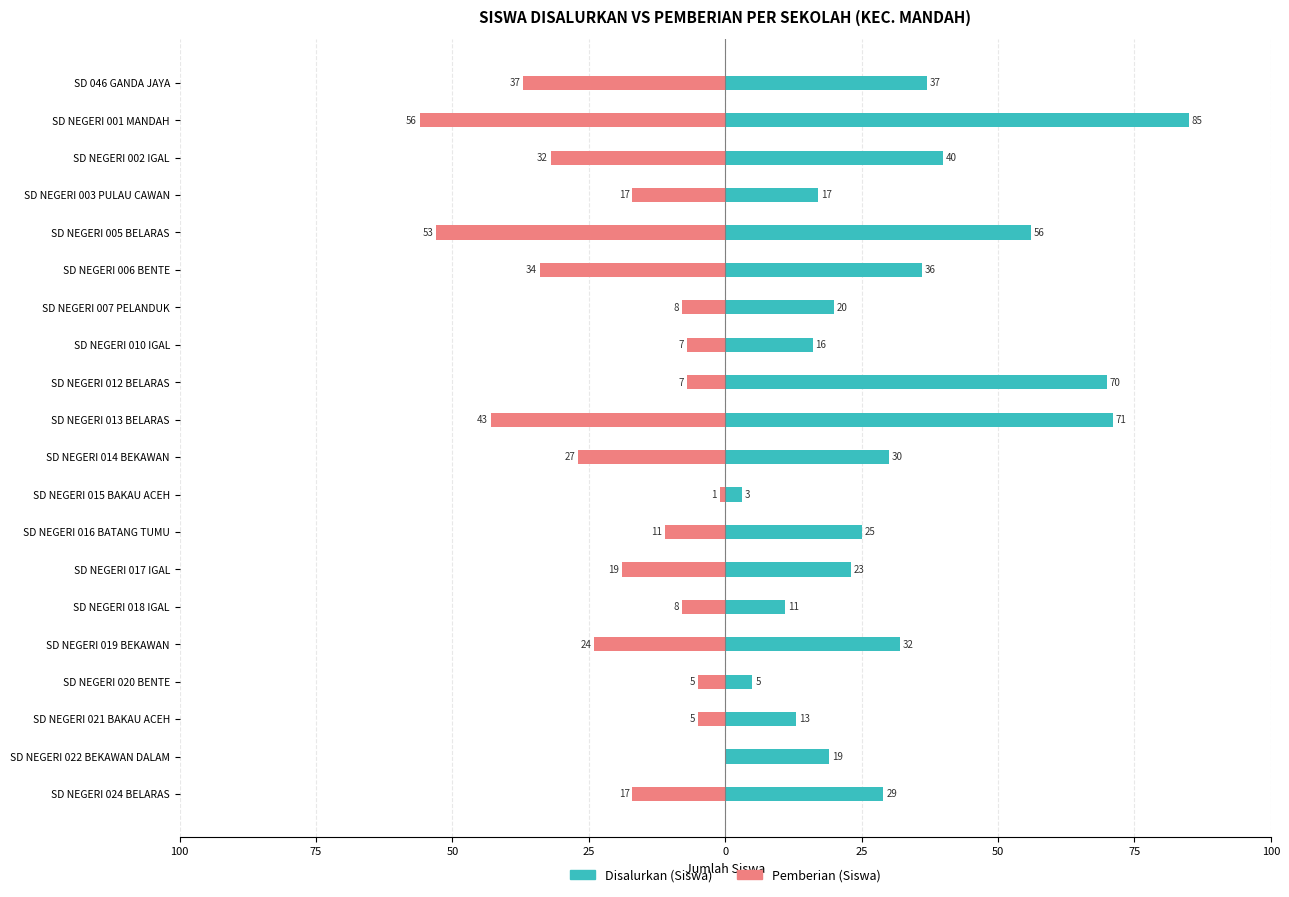

What is the sum of all Disalurkan (Siswa) values?

638